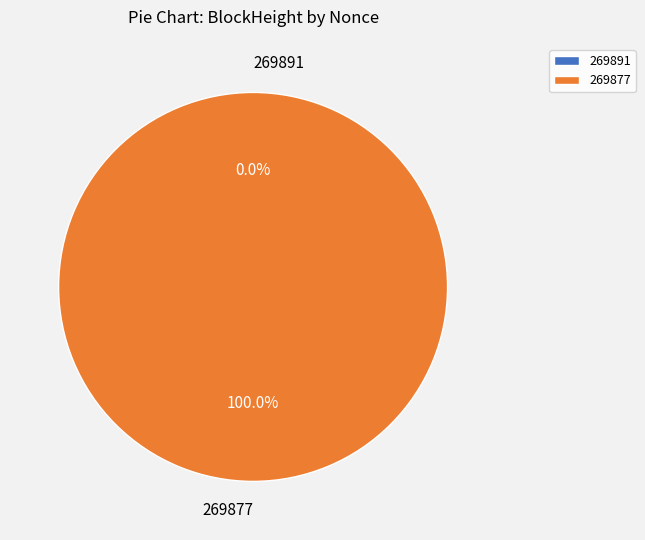

To the nearest percent, what is the difference between the 269877 and 269891 slice percentages?

100%